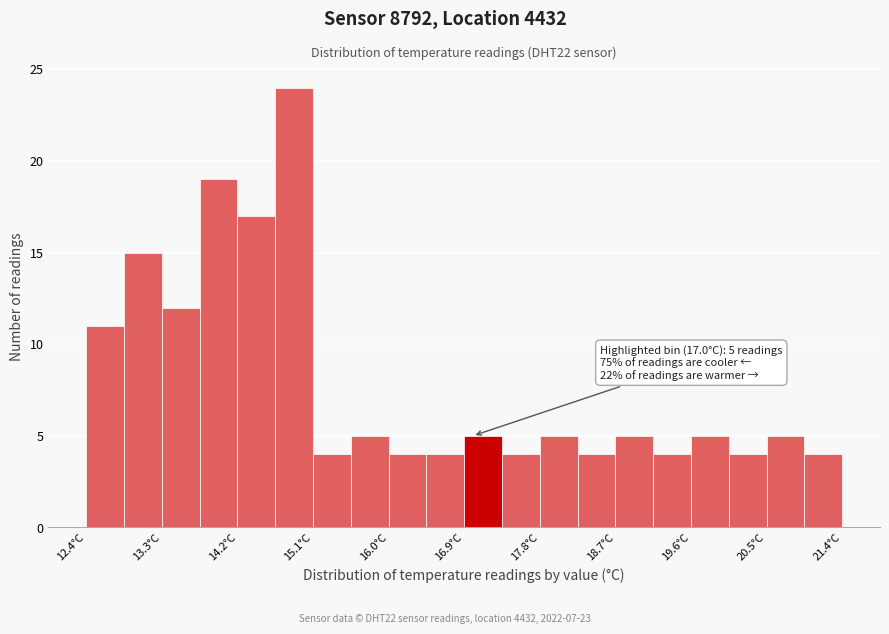

Over which range of the x-axis is the bar tallest?

14.7 to 15.1